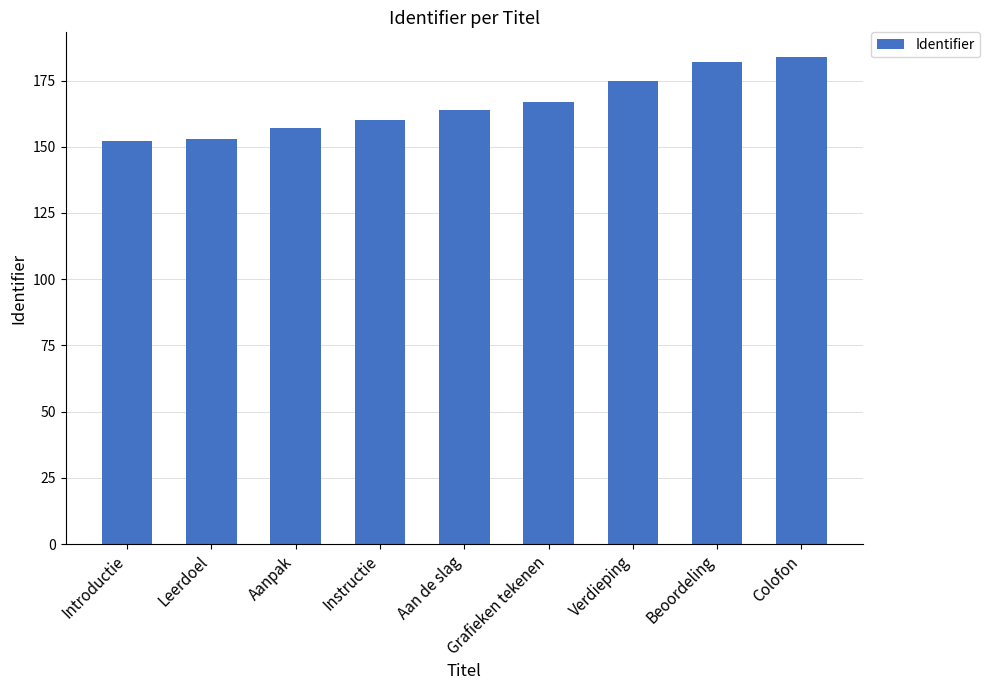

Reading left to right, list all the values displayed in this chart.

Introductie=152	Leerdoel=153	Aanpak=157	Instructie=160	Aan de slag=164	Grafieken tekenen=167	Verdieping=175	Beoordeling=182	Colofon=184